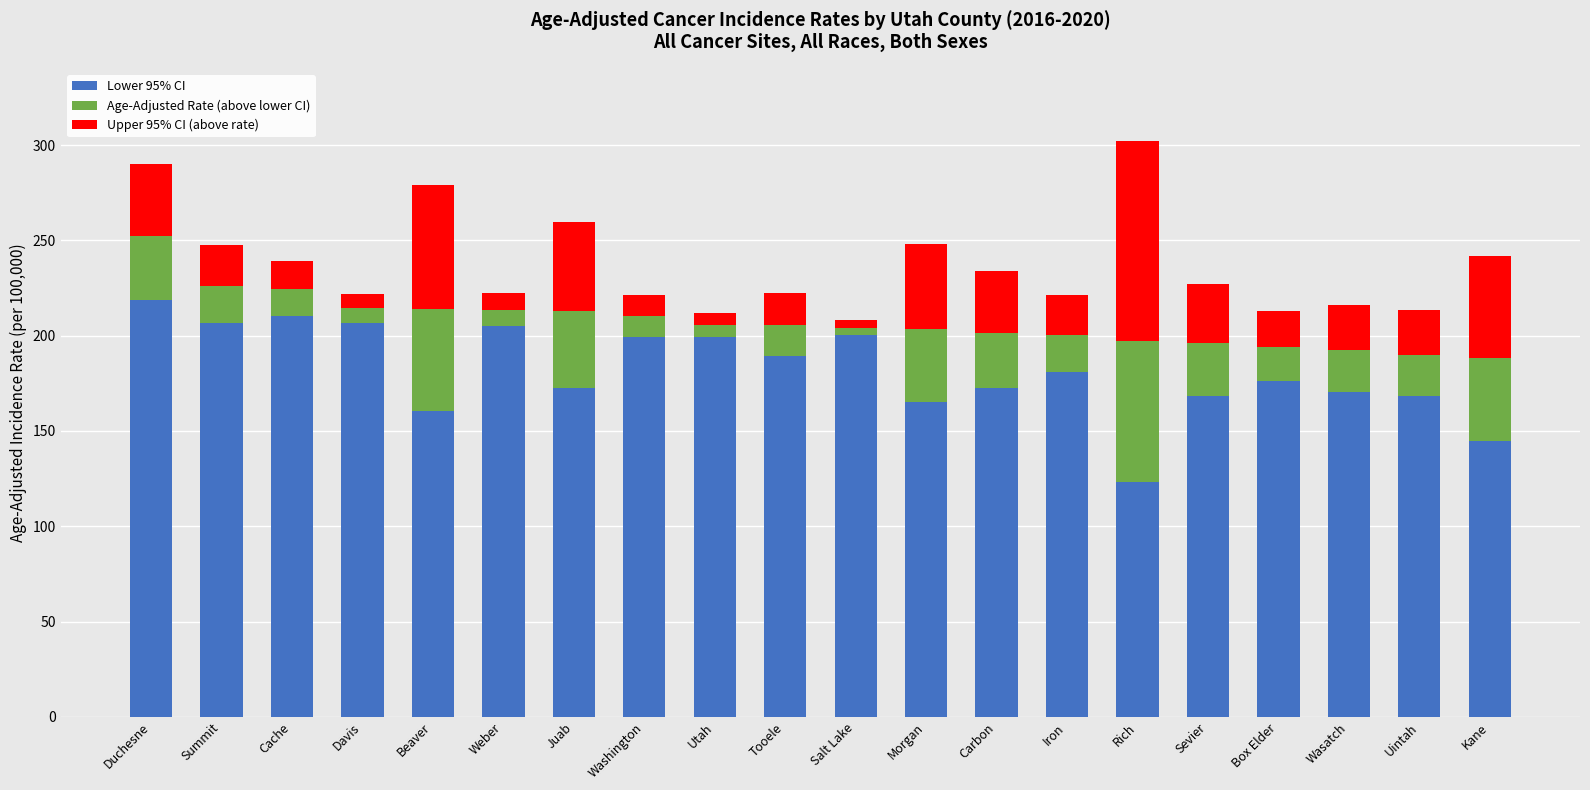

Is it true that Lower 95% CI equals 172.5 at Carbon?

True